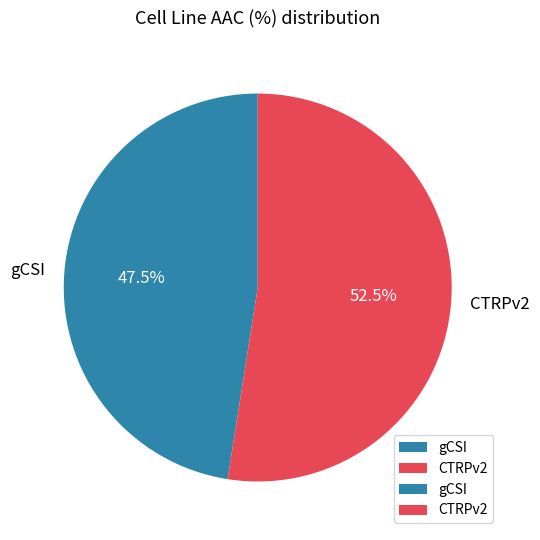

How much of the chart is everything except gCSI?

52.5%